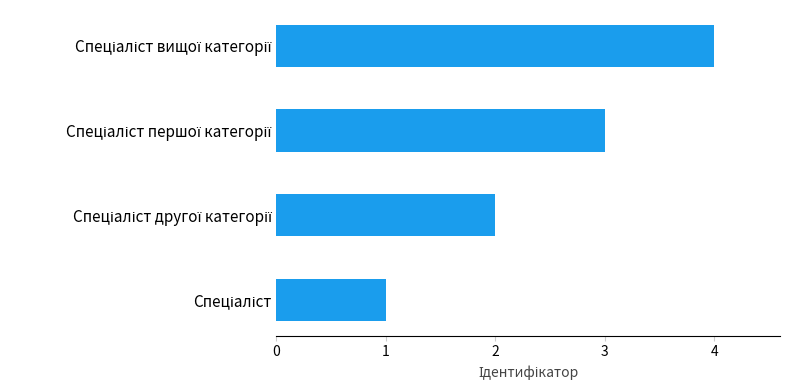

What is the smallest value displayed?

1